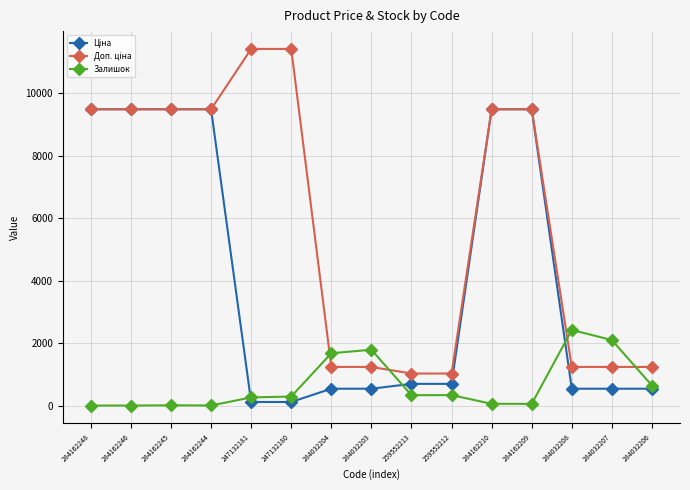

At how many categories does at least one series exceed 501?

15